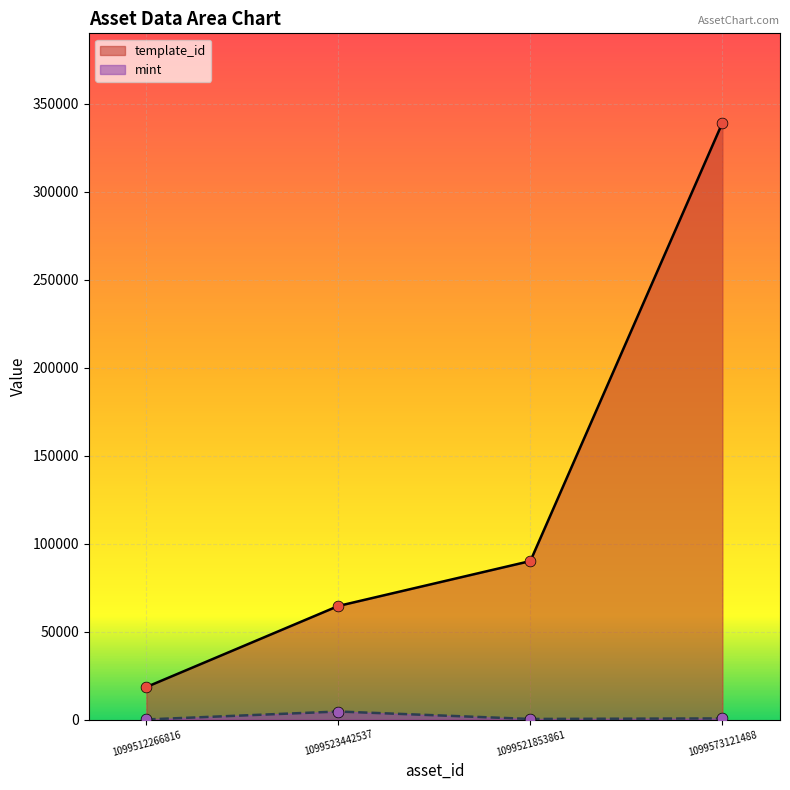

At how many categories does at least one series exceed 234081?

1